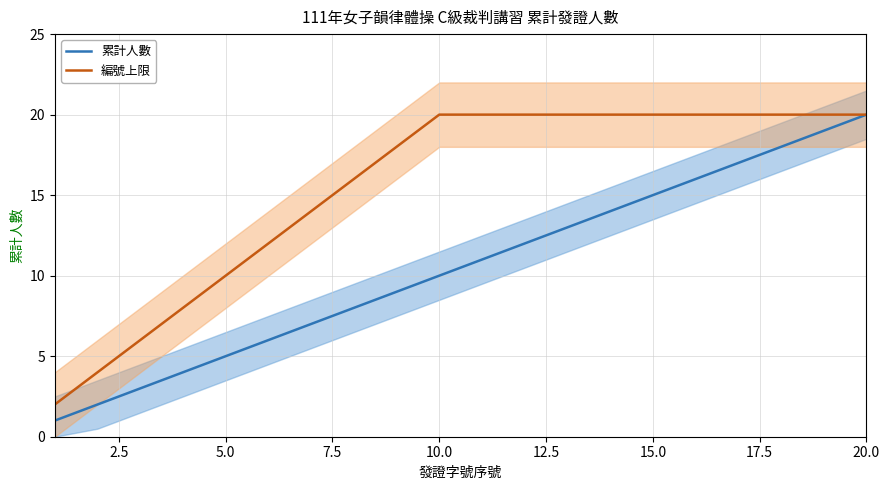

What is the maximum value for 累計人數?

20